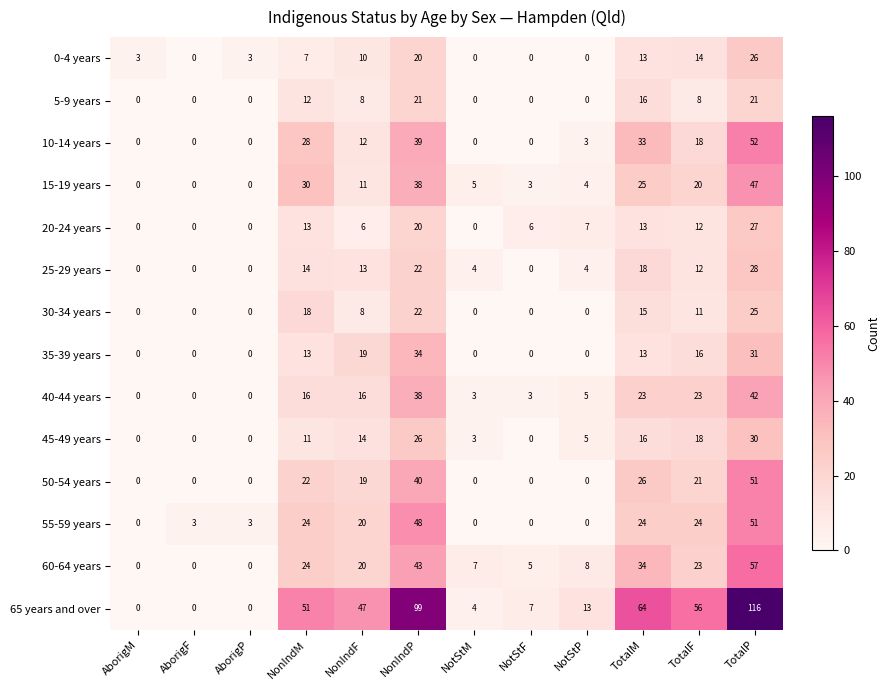

Is the value of 60-64 years at NonIndM greater than the value of 40-44 years at TotalM?

Yes